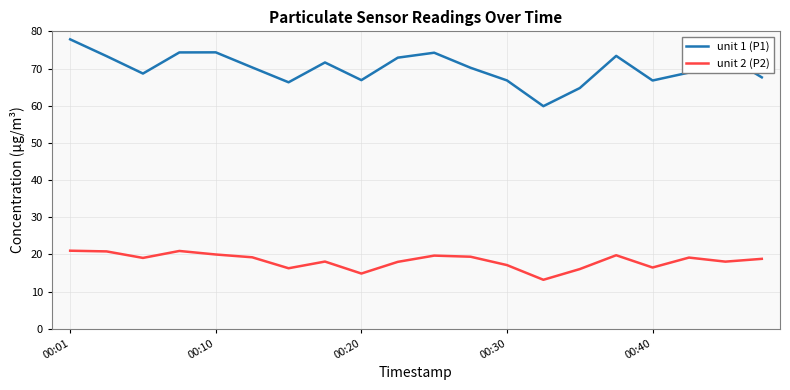

What is the sum of all unit 1 (P1) values?

1402.7